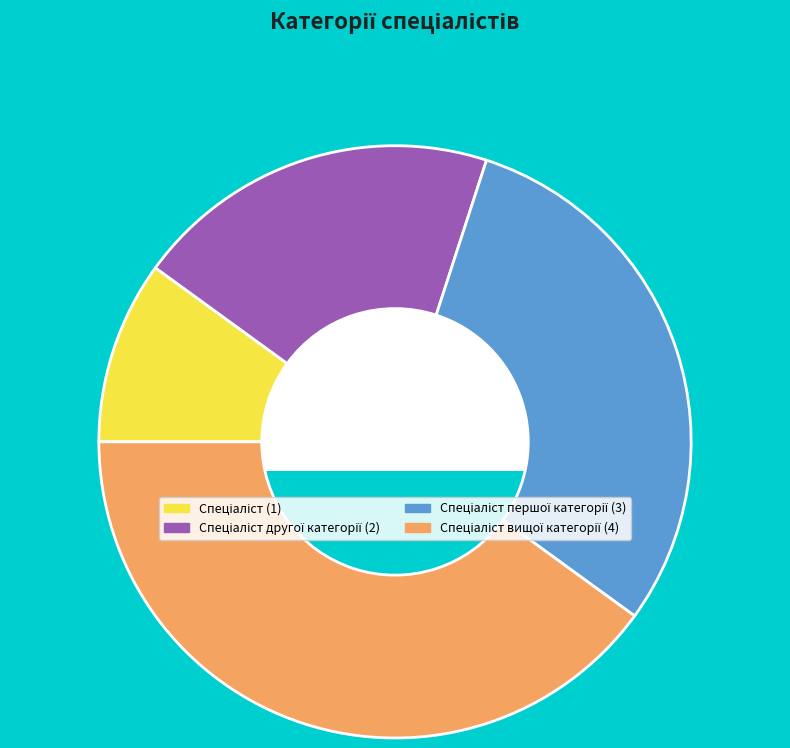

Is there a majority slice in this chart?

No